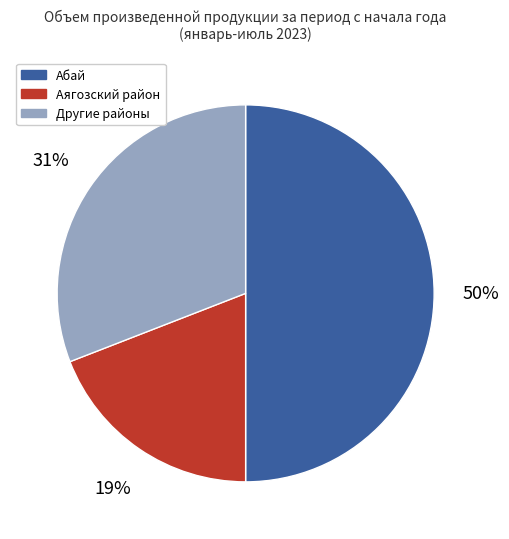

To the nearest percent, what is the average slice percentage?

33%